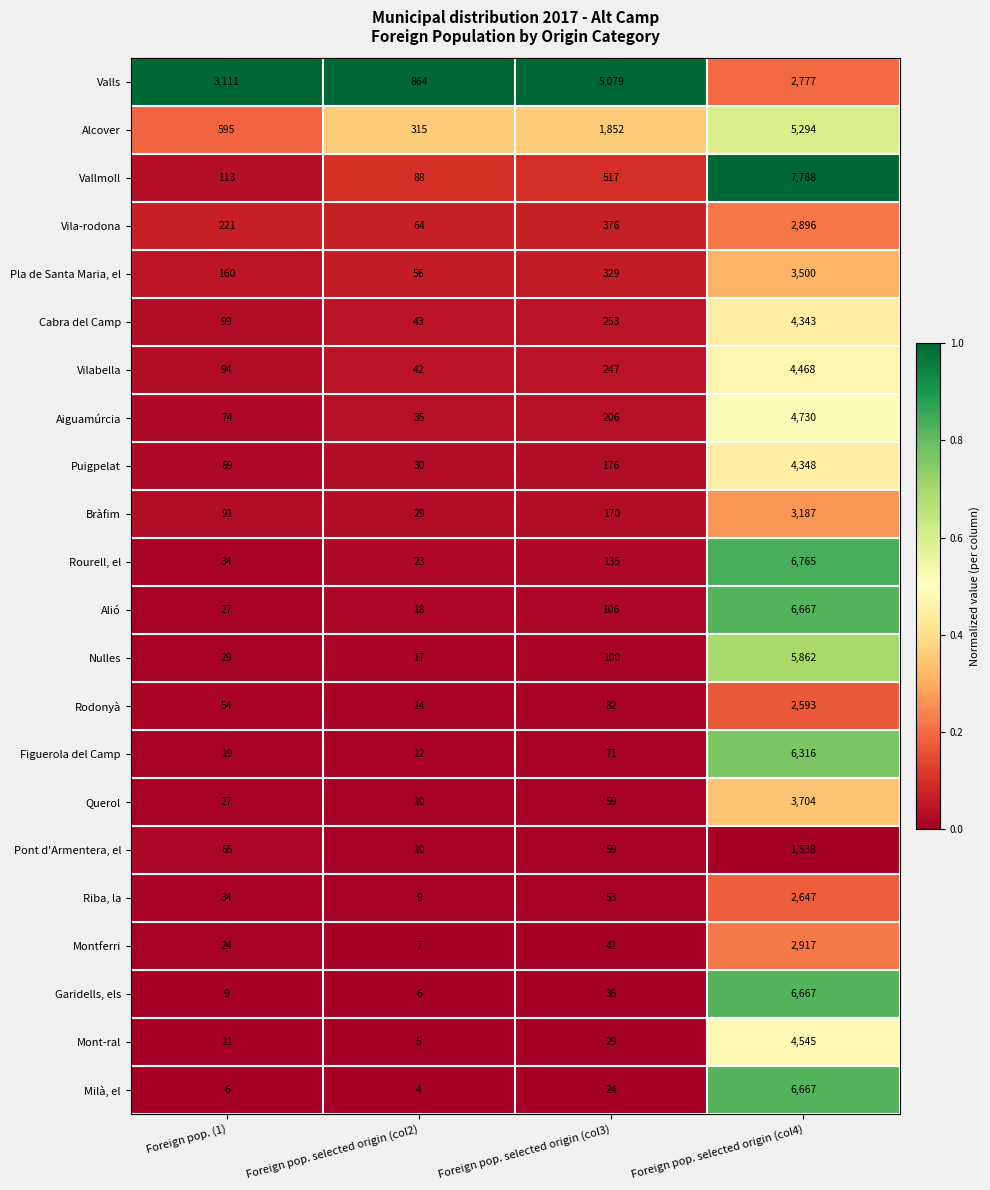

Is the value of Alcover at Foreign pop. selected origin (col4) greater than the value of Rourell, el at Foreign pop. selected origin (col2)?

Yes